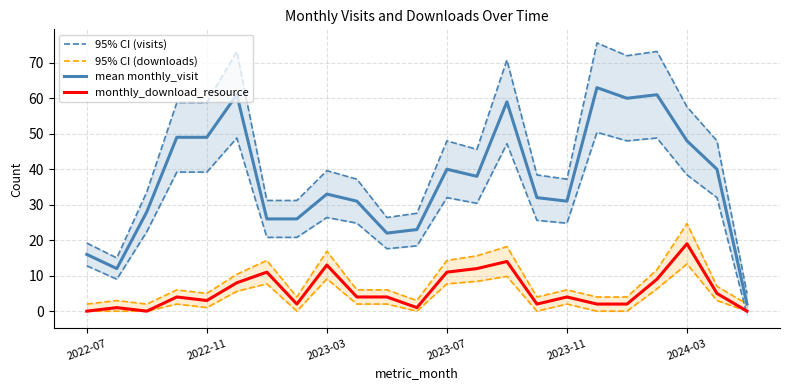

Read the monthly_download_resource value at 2024-03.

19